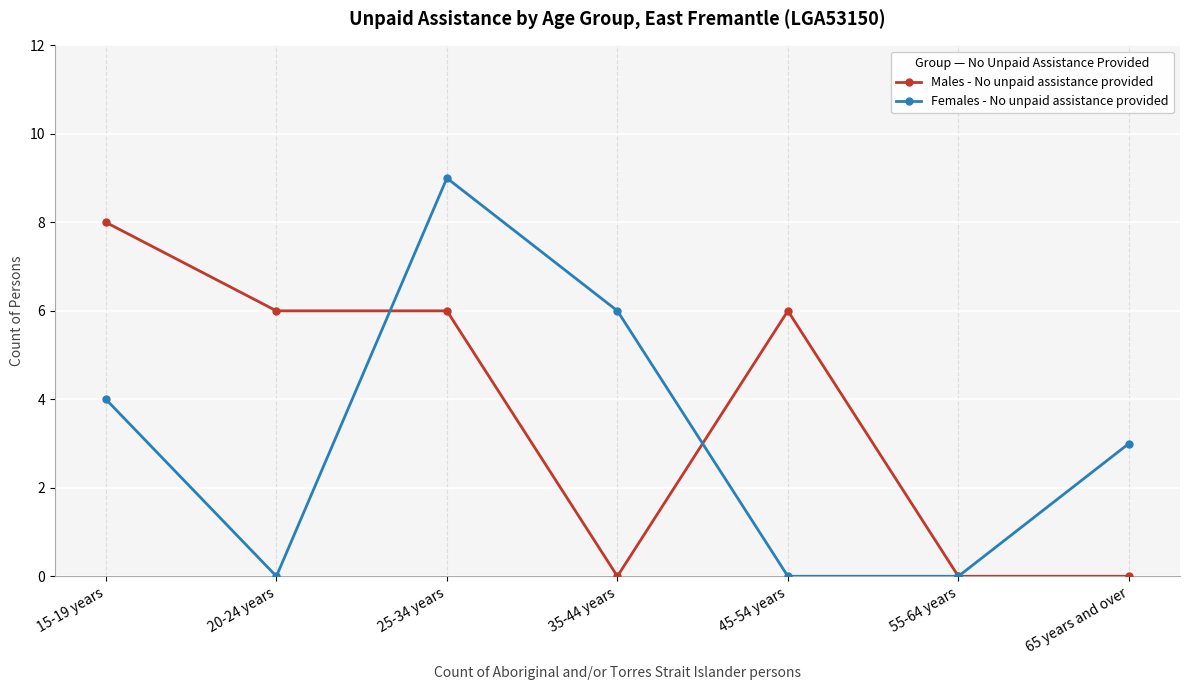

At which category does Females - No unpaid assistance provided reach its first local valley?

20-24 years